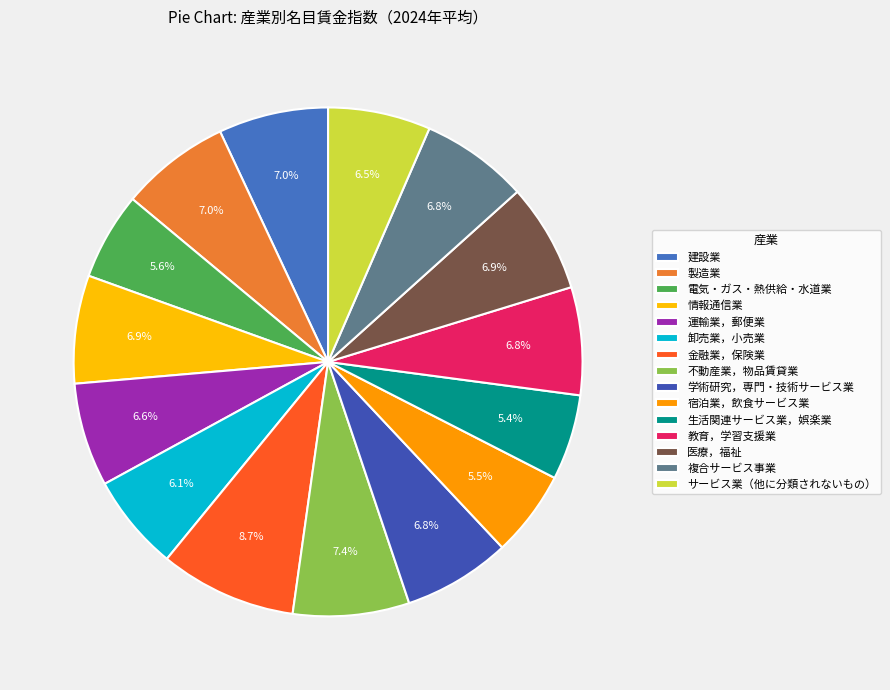

To the nearest percent, what is the difference between the largest and smallest slice percentages?

3%